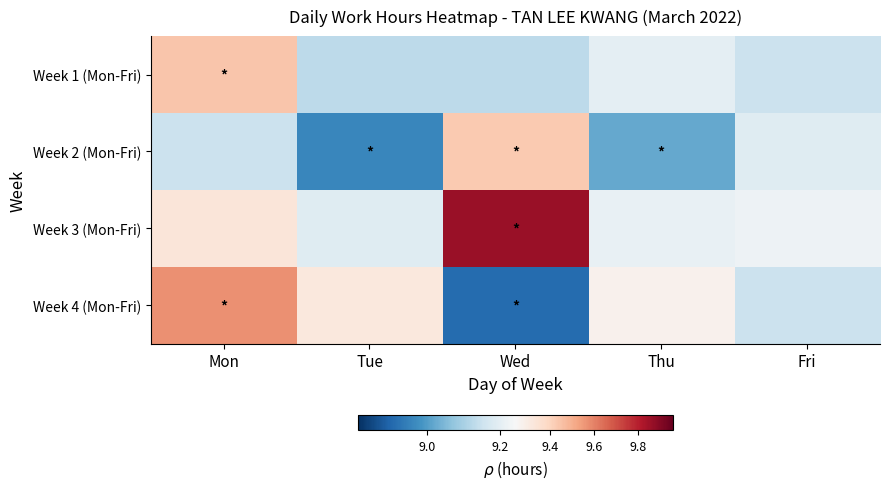

At how many categories does at least one series exceed 9?

5